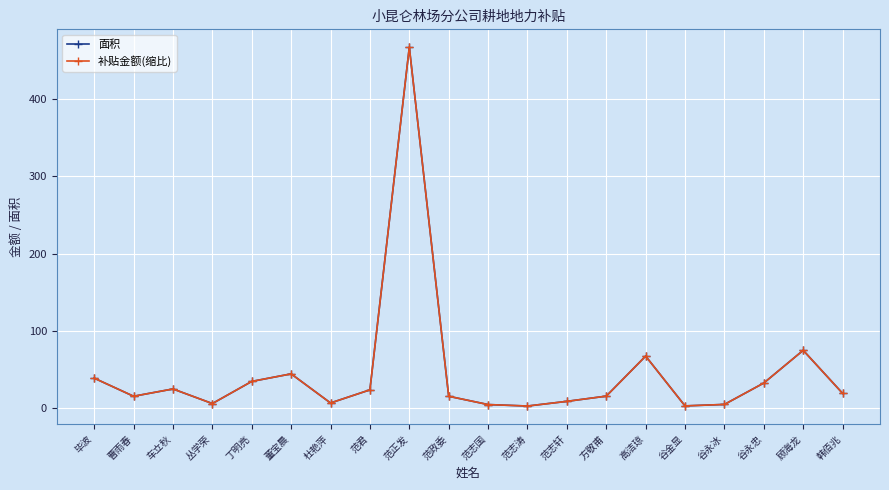

True or false: 补贴金额(缩比) and 面积 intersect in this chart.

False